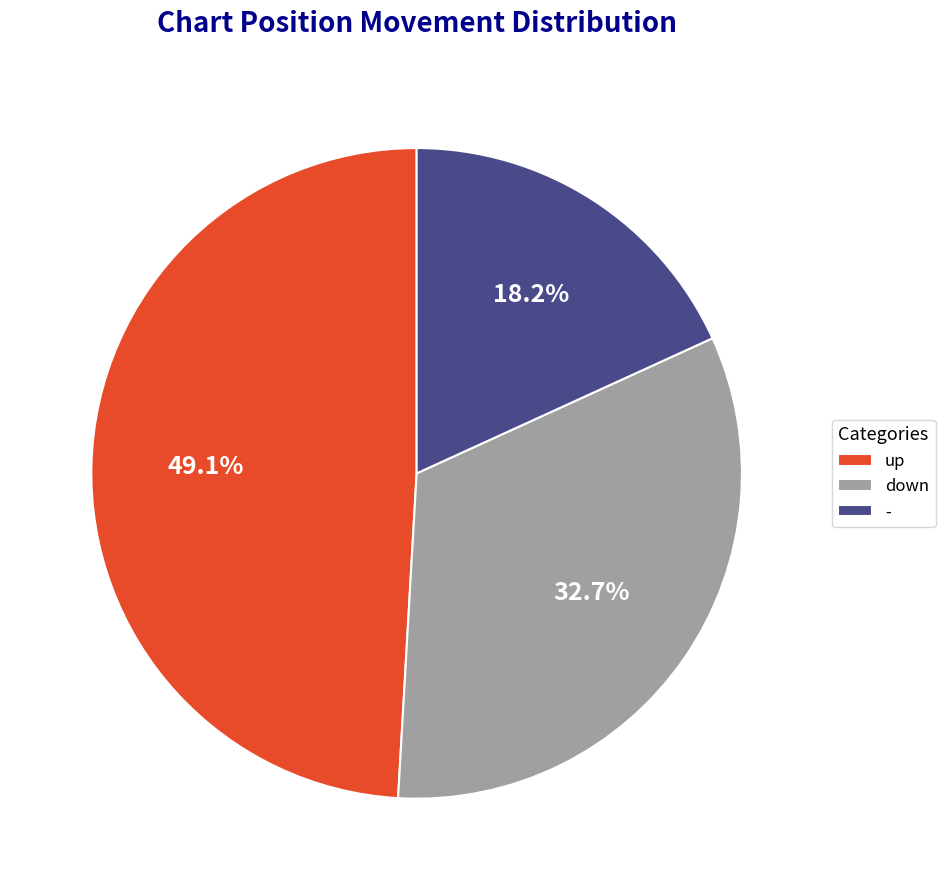

True or false: - accounts for 18% of the total.

True